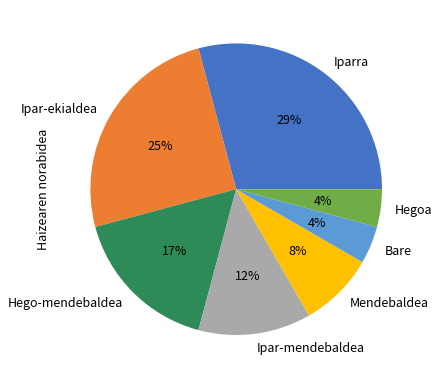

Between Ipar-ekialdea and Hegoa, which is larger?

Ipar-ekialdea